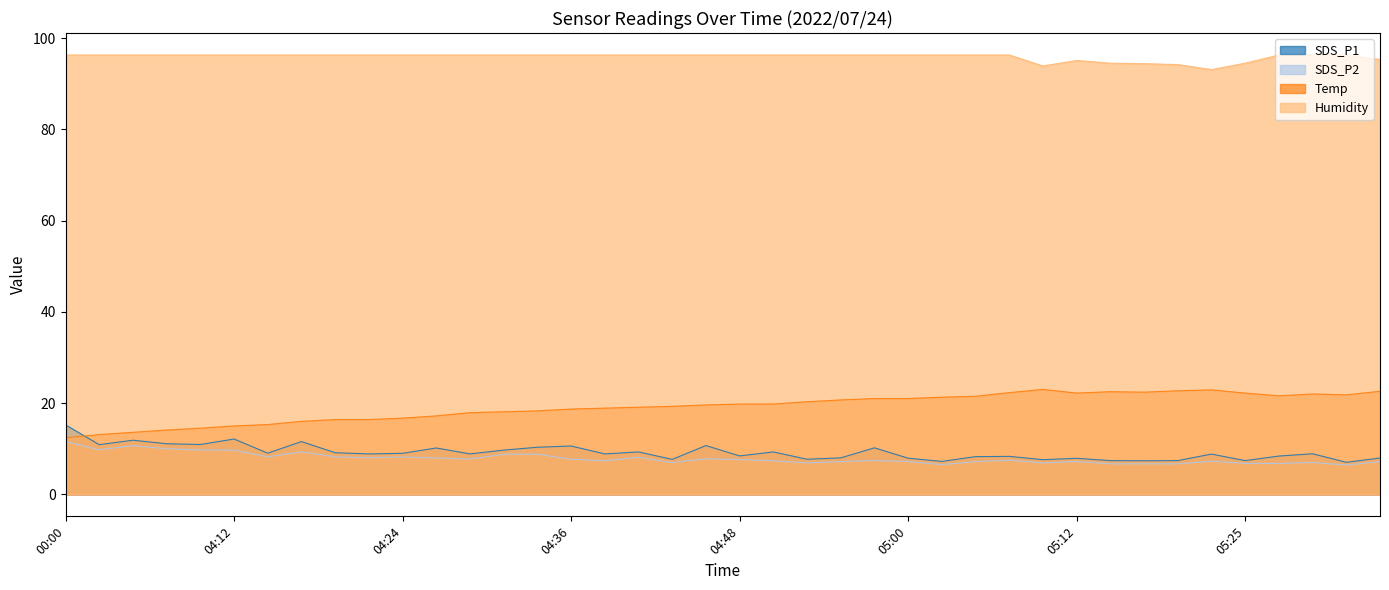

Reading right to left, transcribe all the data shown in this chart.

SDS_P1: 8.0	7.0	8.9	8.4	7.4	8.8	7.4	7.4	7.4	7.9	7.6	8.3	8.3	7.2	7.9	10.2	8.0	7.7	9.3	8.4	10.7	7.7	9.3	8.9	10.6	10.3	9.7	8.9	10.2	9.0	8.9	9.1	11.6	9.0	12.1	10.9	11.1	11.9	10.9	15.2
SDS_P2: 7.2	6.4	7.0	6.8	6.8	7.3	6.7	6.7	6.7	7.2	6.9	7.5	7.2	6.5	7.2	7.4	7.2	6.9	7.4	7.6	7.8	7.0	8.1	7.4	7.7	8.8	8.8	7.7	8.0	8.2	8.0	8.2	9.3	8.2	9.7	9.7	10.0	10.7	9.8	11.6
Temp: 22.6	21.8	22.0	21.6	22.2	22.9	22.7	22.4	22.5	22.2	23.0	22.3	21.5	21.3	21.0	21.0	20.7	20.3	19.8	19.8	19.6	19.3	19.1	18.9	18.7	18.3	18.1	17.9	17.2	16.7	16.4	16.4	16.0	15.3	15.0	14.5	14.1	13.6	13.1	12.4
Humidity: 95.3	96.3	96.3	96.3	94.5	93.1	94.2	94.4	94.5	95.1	93.9	96.3	96.3	96.3	96.3	96.3	96.3	96.3	96.3	96.3	96.3	96.3	96.3	96.3	96.3	96.3	96.3	96.3	96.3	96.3	96.3	96.3	96.3	96.3	96.3	96.3	96.3	96.3	96.3	96.3